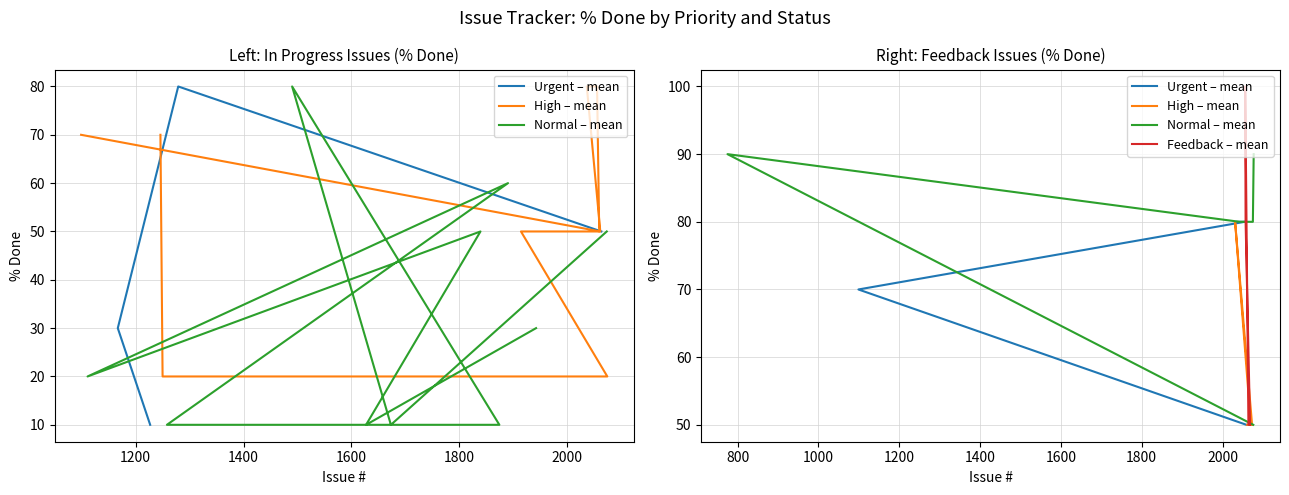

What is the lowest value of the Urgent – mean series?

50